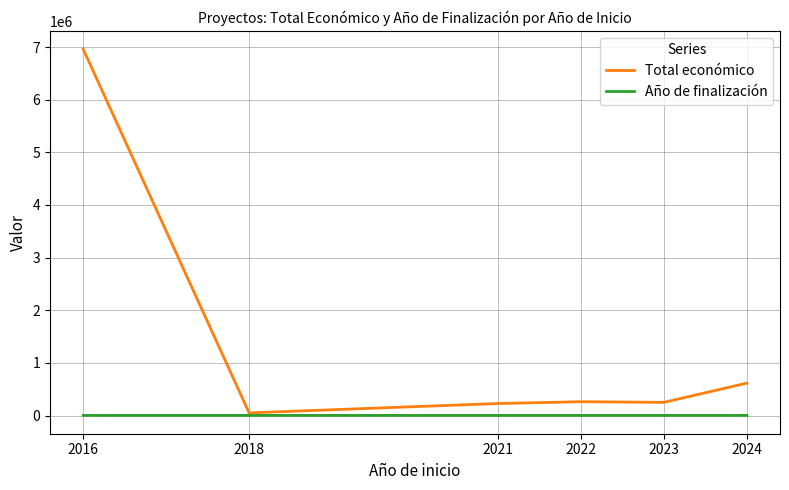

What is the maximum value shown in the chart?

6960293